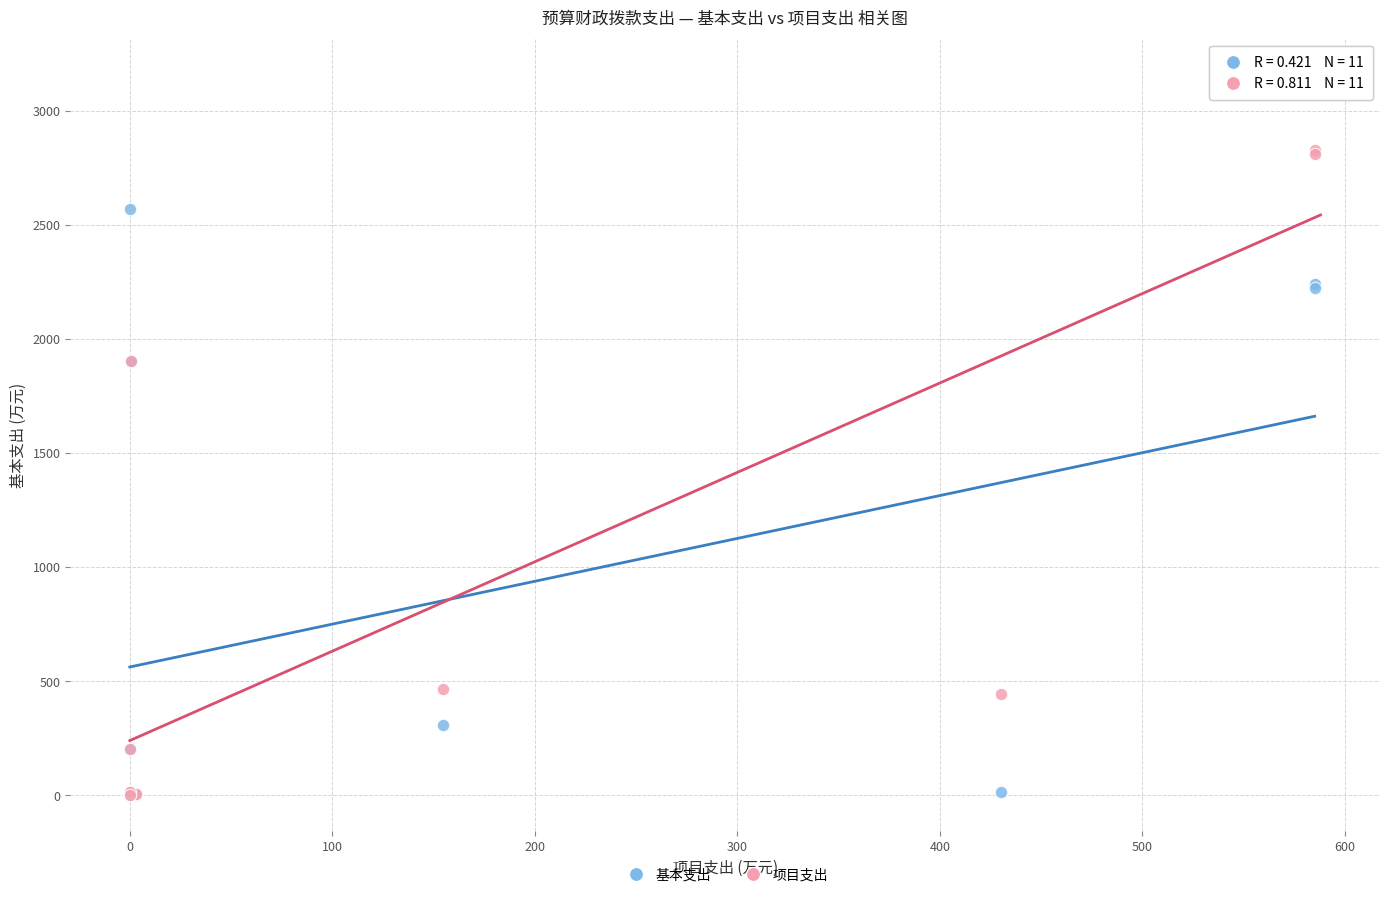

Which series has the largest Y range (max minus min)?

项目支出